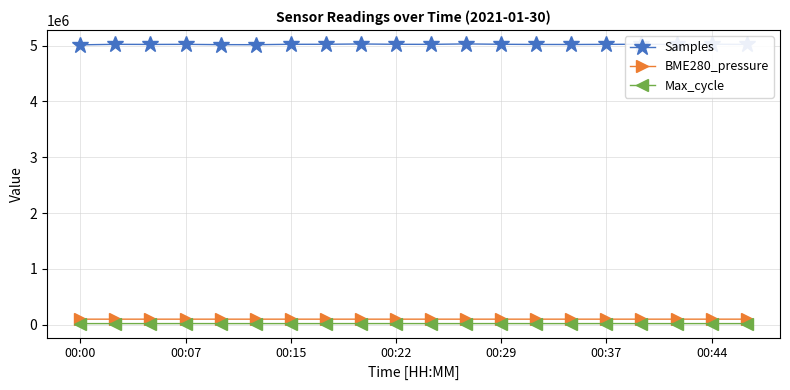

True or false: Max_cycle and BME280_pressure intersect in this chart.

False